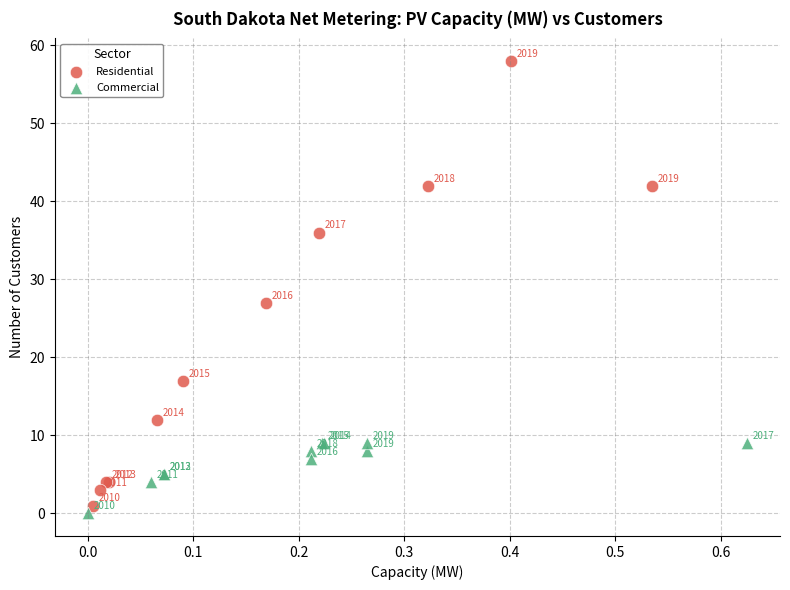

What are all the series names shown in the legend?

Residential, Commercial